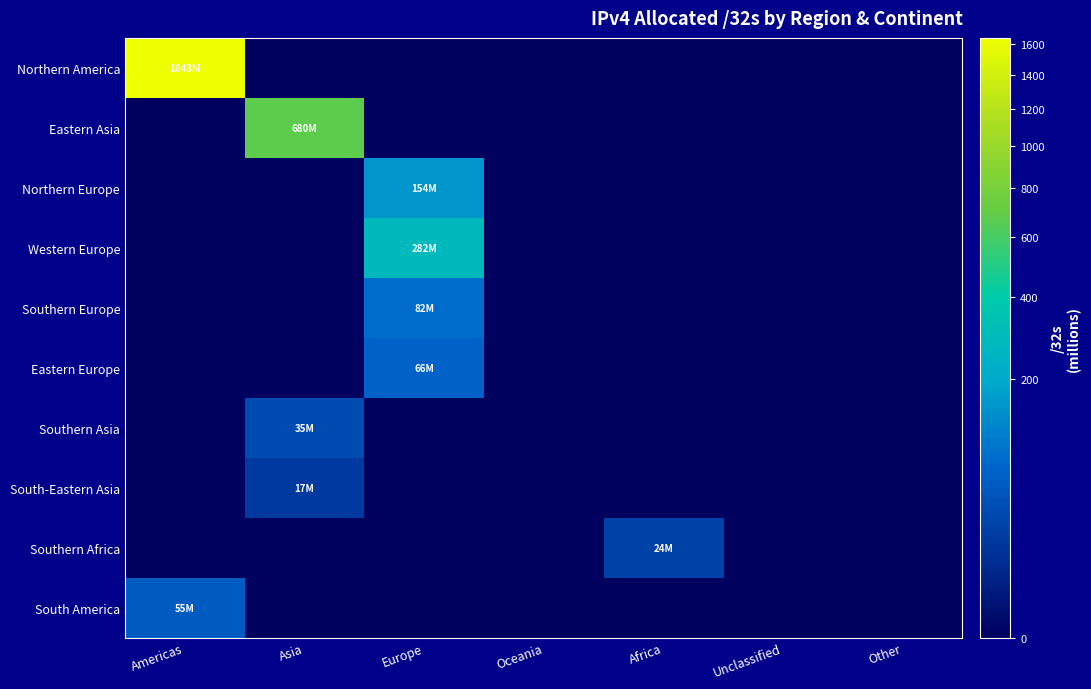

At which category does the chart reach its peak across all series?

Americas